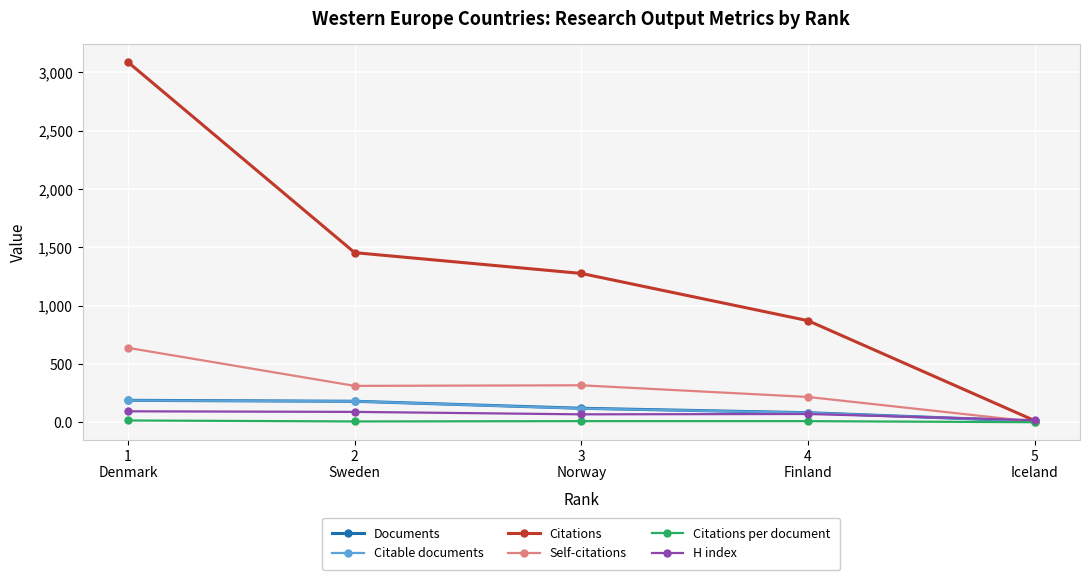

True or false: Citations has a value of 3088.0 at 1
Denmark.

True